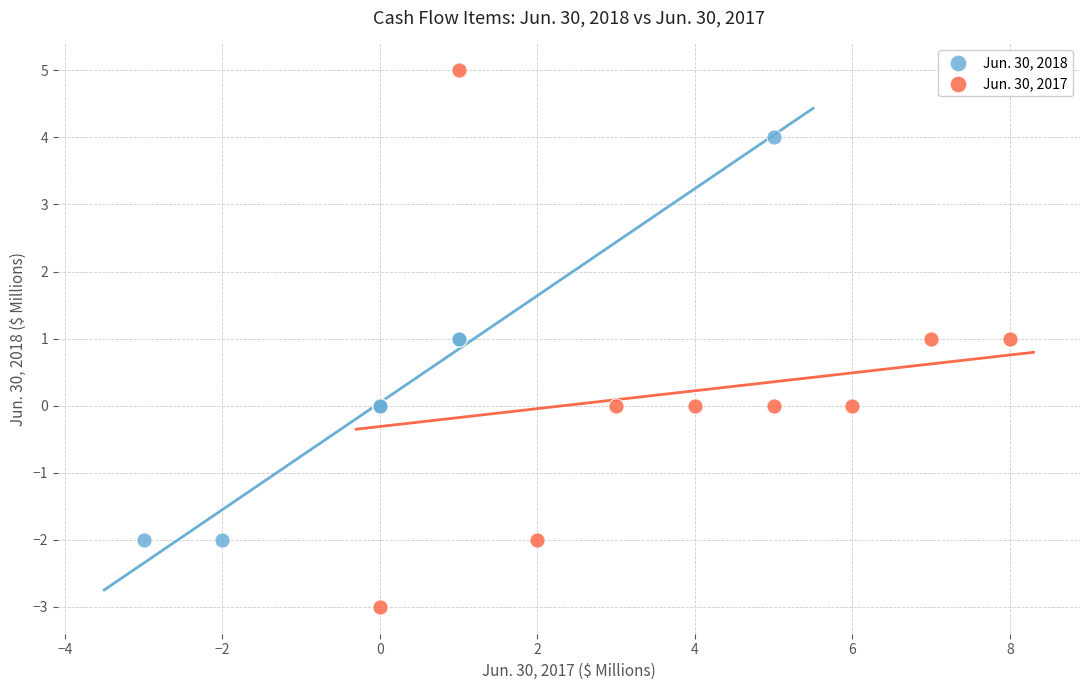

Which series has the largest Y range (max minus min)?

Jun. 30, 2017